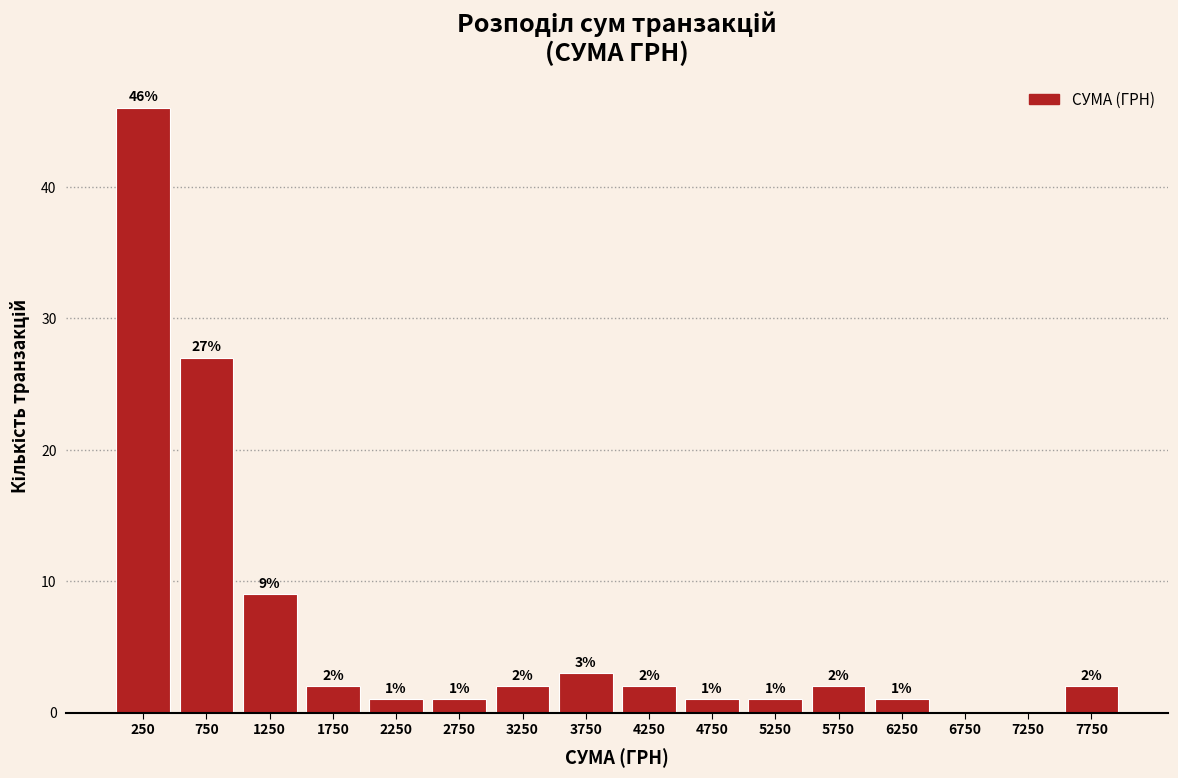

Which range on the x-axis has the tallest bar?

0 to 500